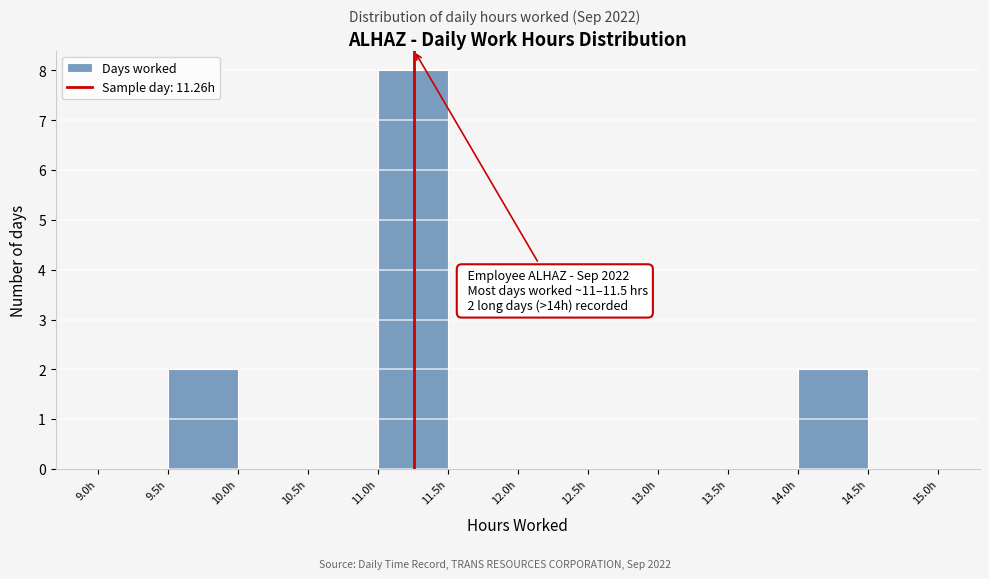

Which range on the x-axis has the tallest bar?

11.0 to 11.5